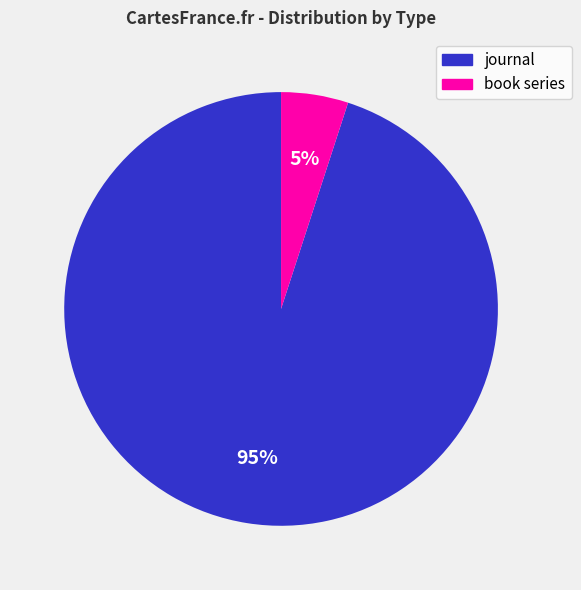

What is the smallest slice in the pie chart?

book series